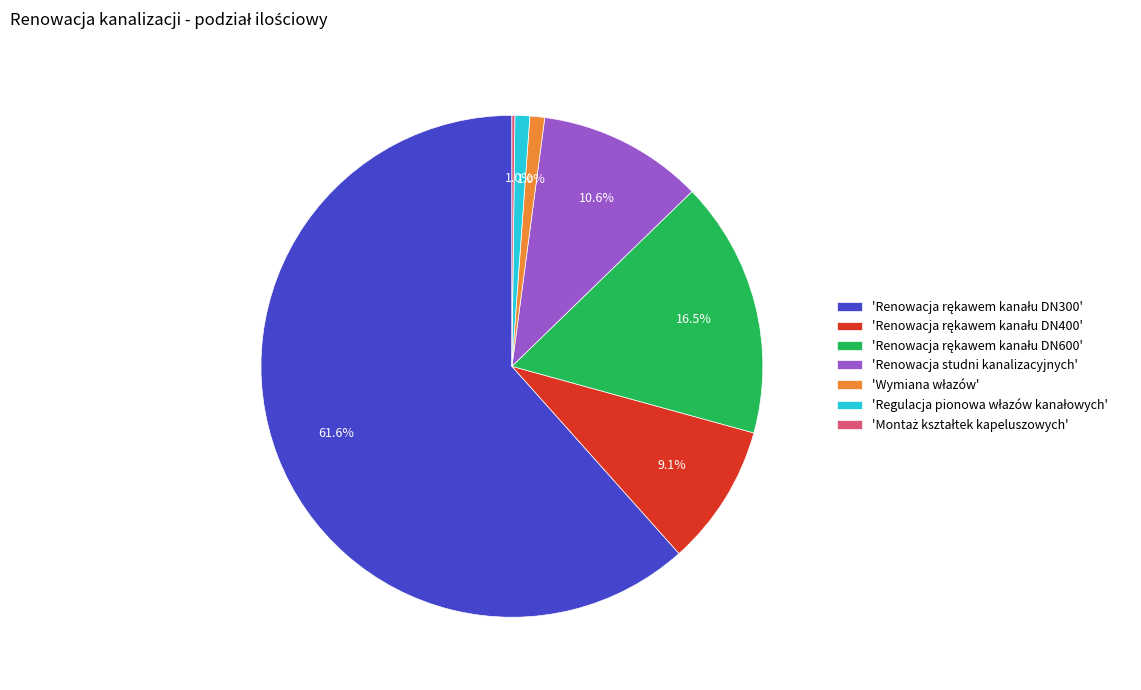

Does any single category account for the majority?

Yes